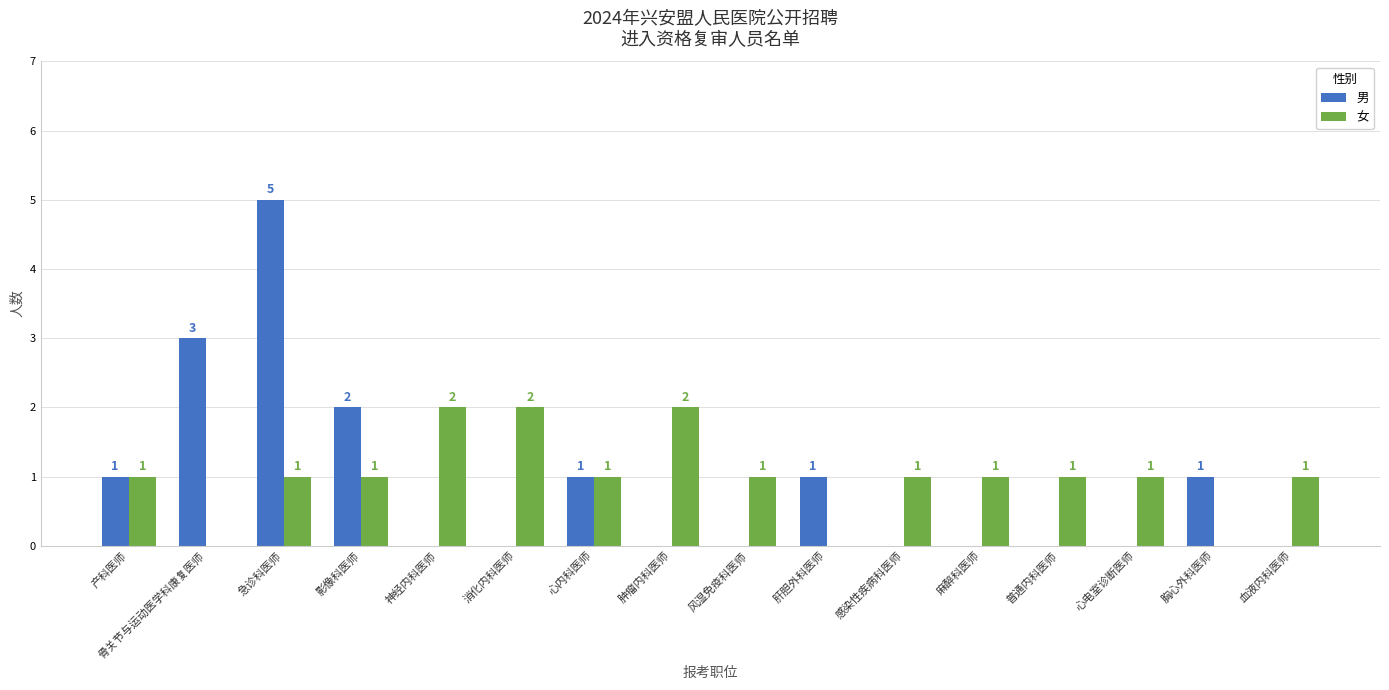

What is the total value across all series at 急诊科医师?

6